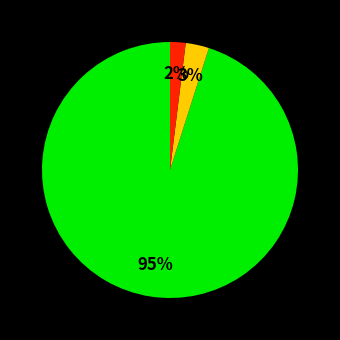

Is there a majority slice in this chart?

Yes